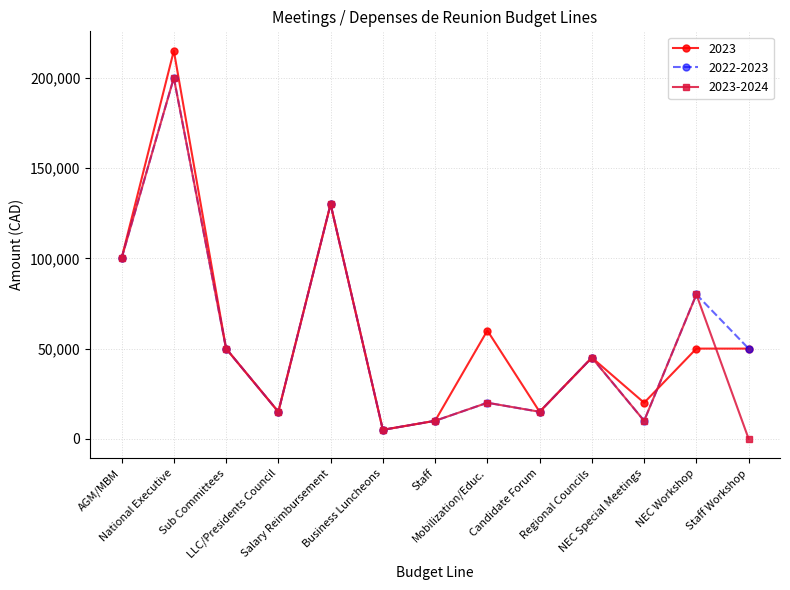

Is this an area chart (filled region under the line)?

No